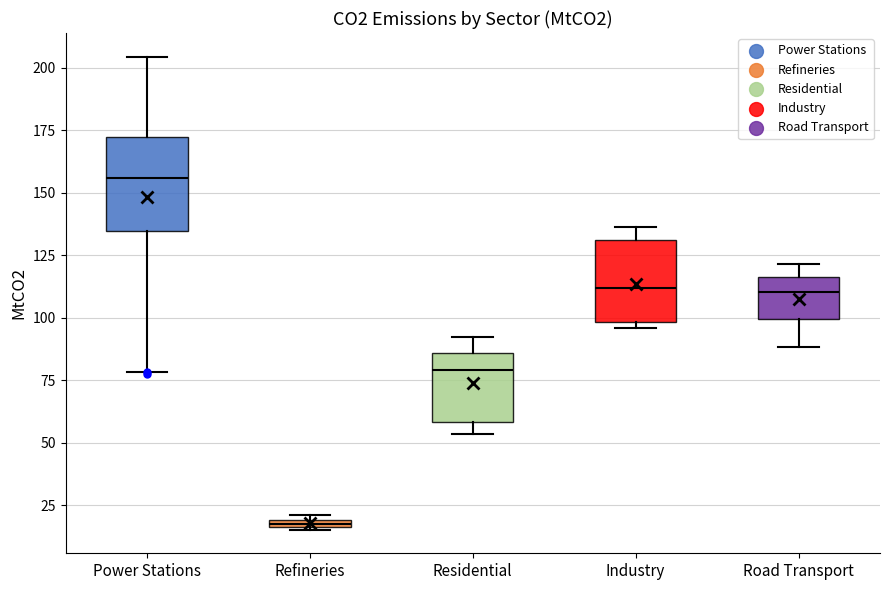

Which box has the lowest median line?

Refineries